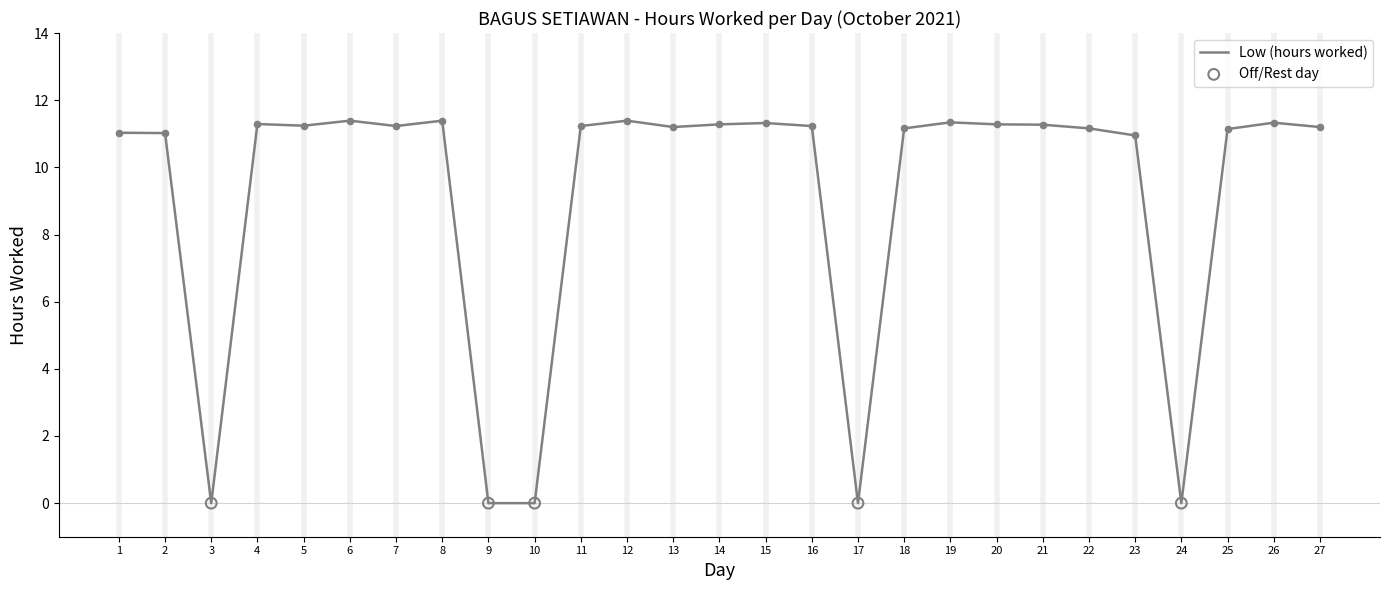

Between 23 and 15, which is larger?

15